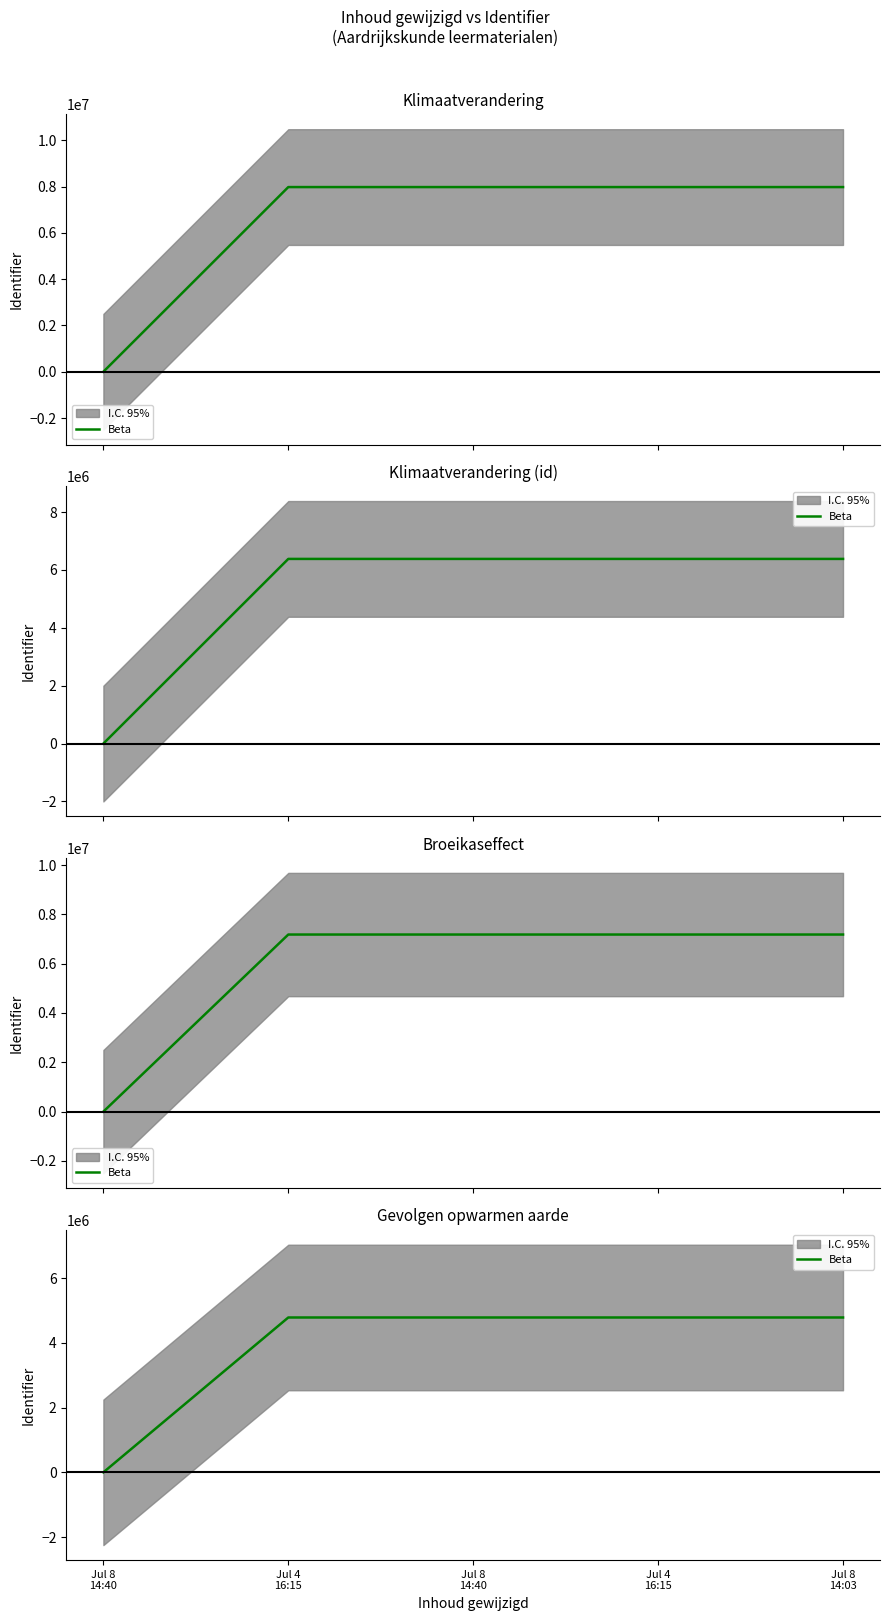

What is the difference between the maximum and minimum values?

4787450.4